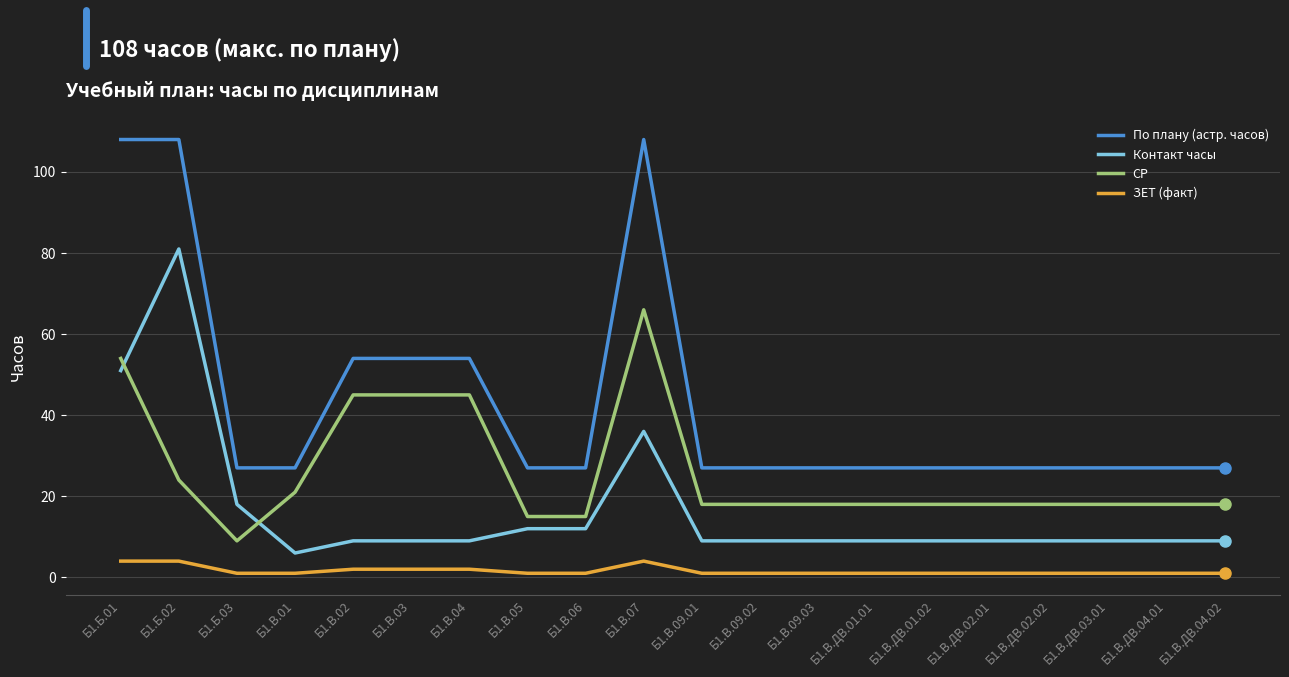

Is this an area chart (filled region under the line)?

No